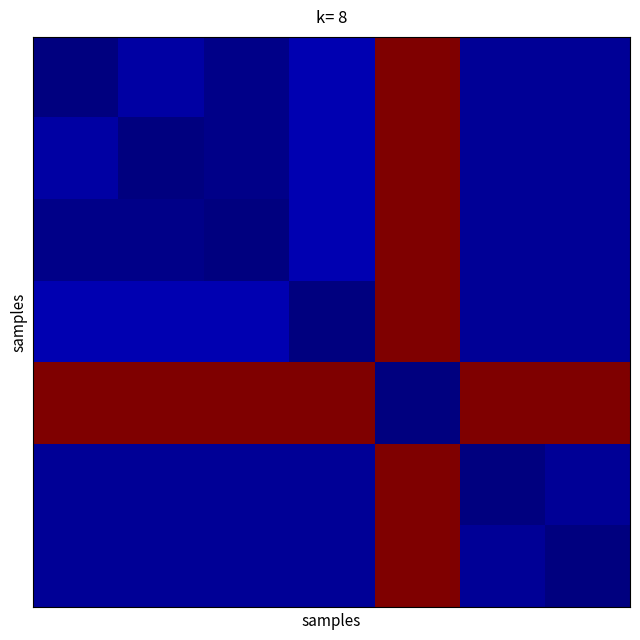

At which category is the sum across all series the highest?

4